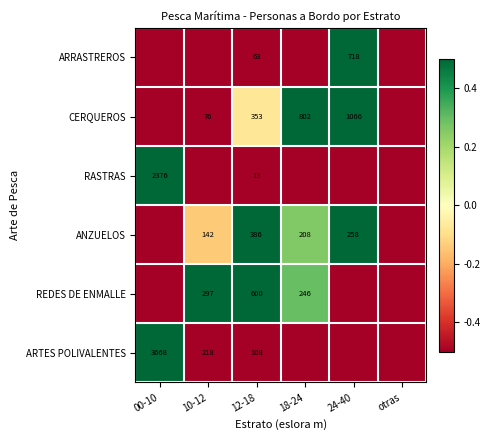

The ARTES POLIVALENTES series shows 218.0 at 10-12. True or false?

True